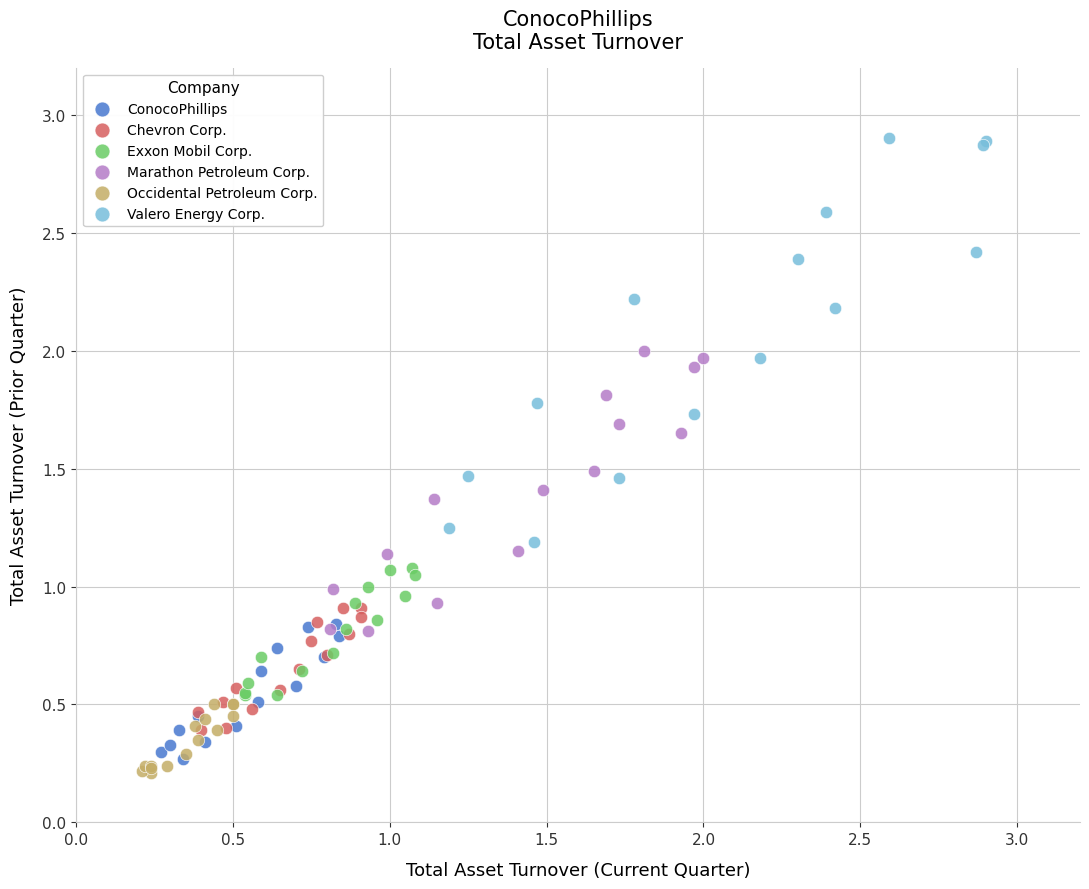

Which series has the widest spread of Y values?

Valero Energy Corp.